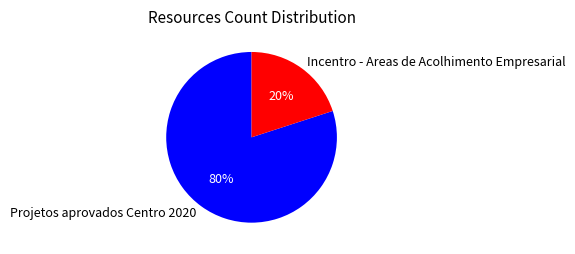

How many slices are in this pie chart?

2